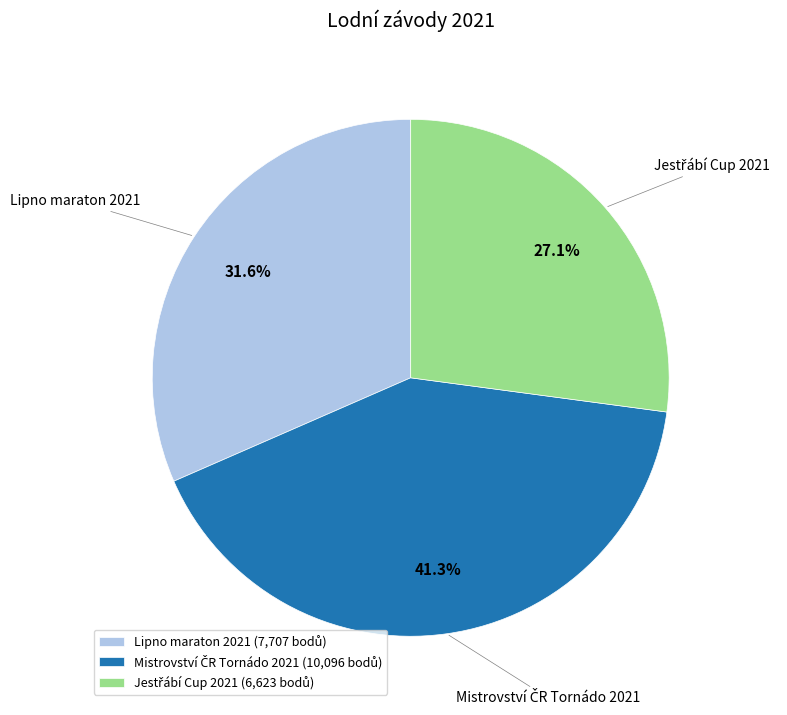

How much of the chart is everything except Lipno maraton 2021?

68.4%